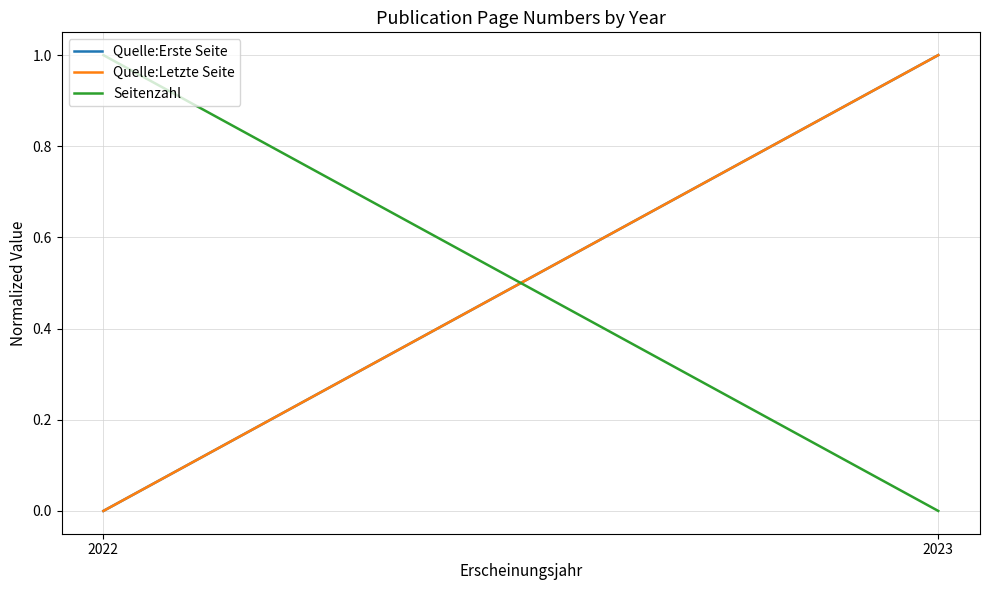

List the labels in order of Seitenzahl value, largest first.

2022, 2023